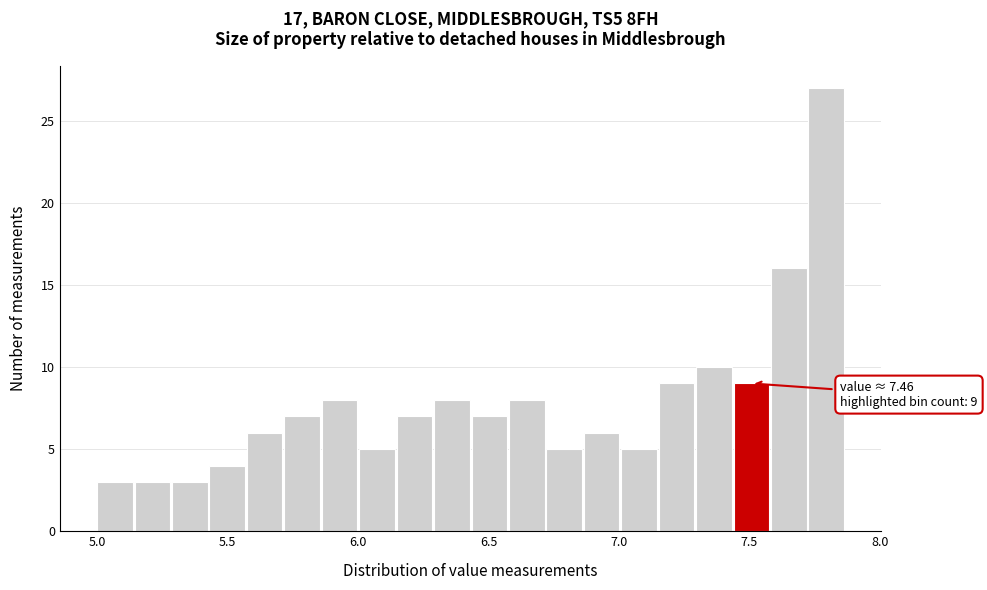

Around what value on the x-axis is the tallest bar? Give the approximate position of its centre, as read against the axis.

7.80